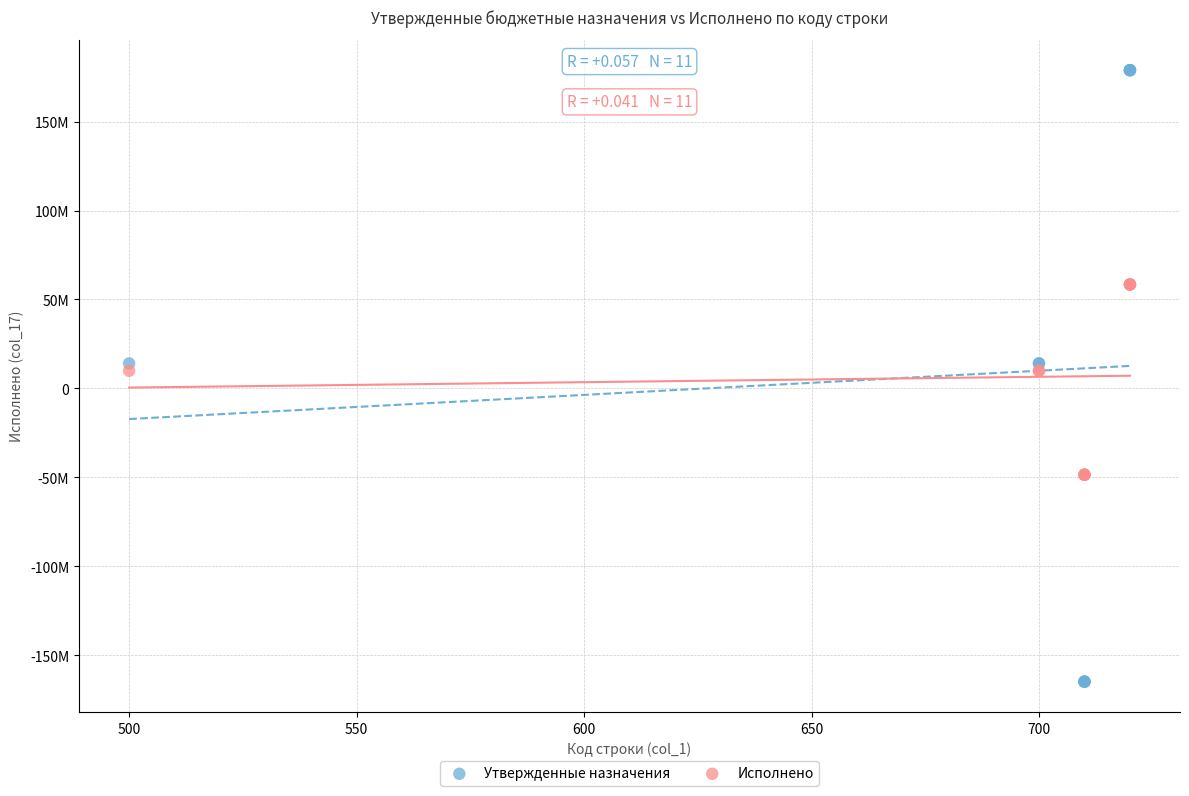

Which series has the widest spread of Y values?

Утвержденные назначения